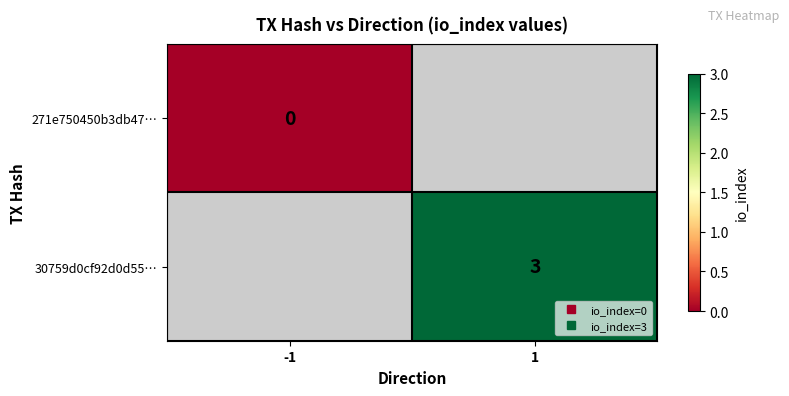

Which label corresponds to the largest value in the chart?

1